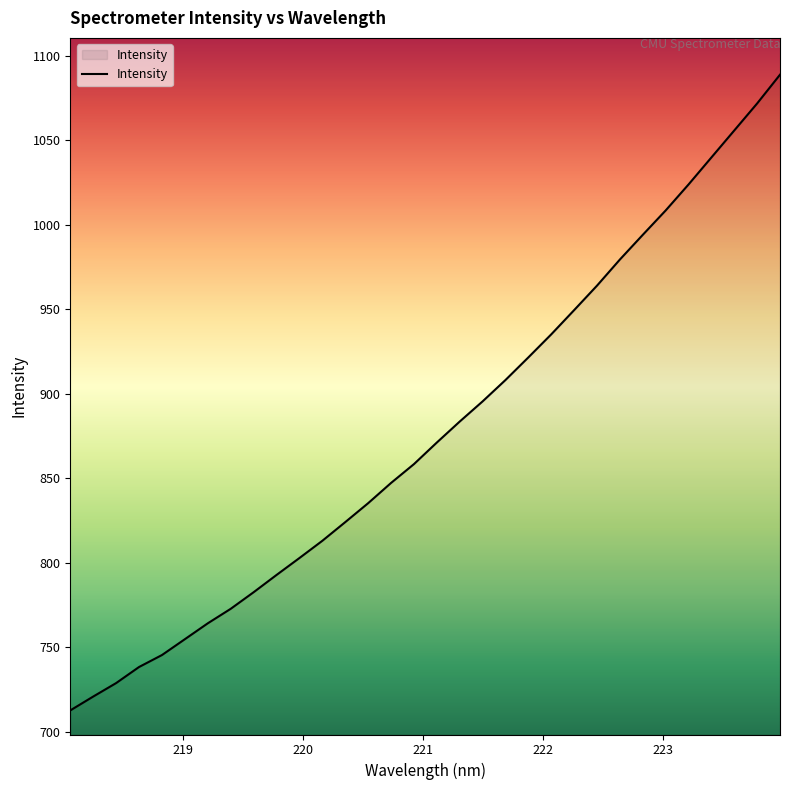

What is the maximum value shown in the chart?

1088.9